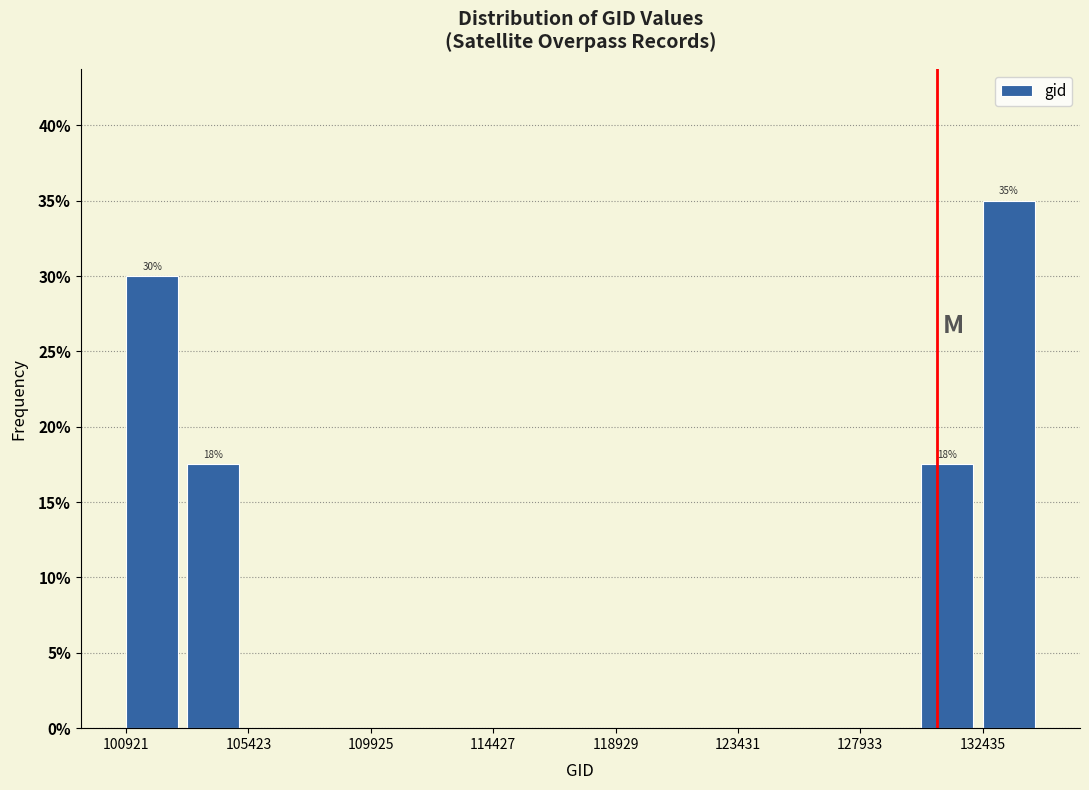

Over which range of the x-axis is the bar tallest?

132500 to 134500